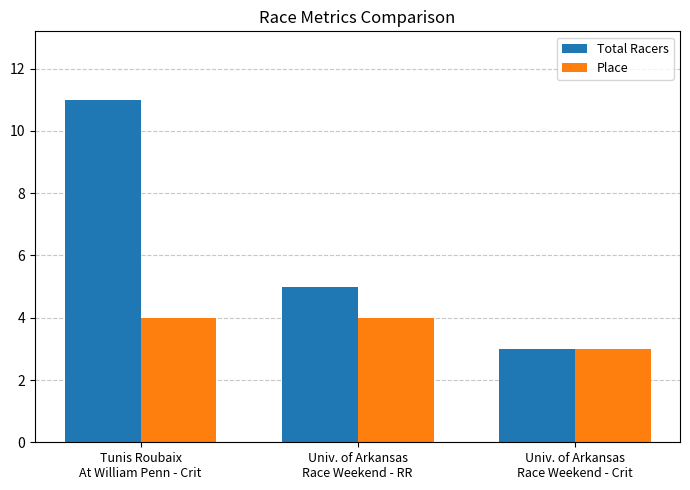

Where does the Total Racers series first go above 5?

Tunis Roubaix
At William Penn - Crit